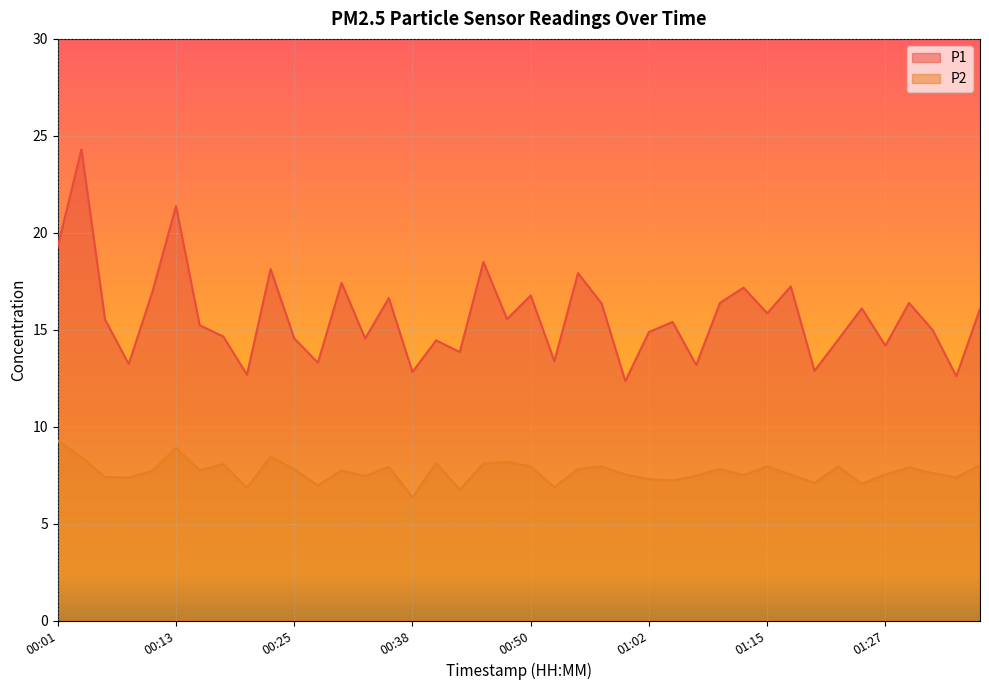

What is the spread (max minus min) of values at 00:13?

12.5